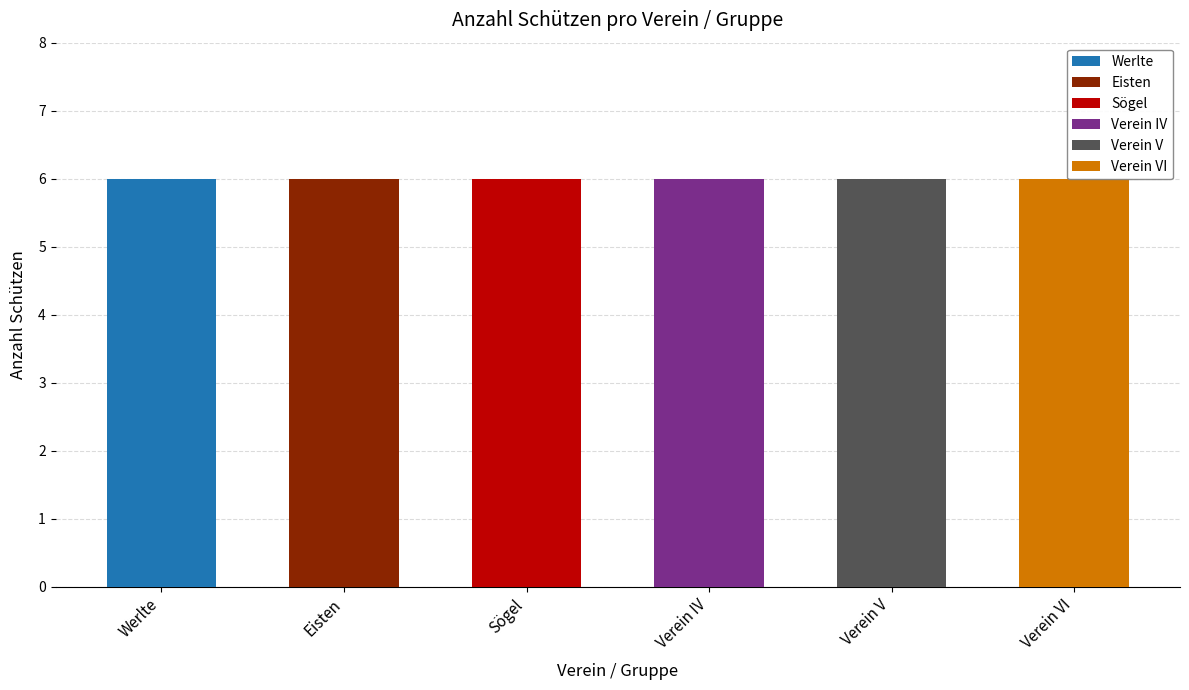

Which series has the largest range (max minus min)?

Werlte